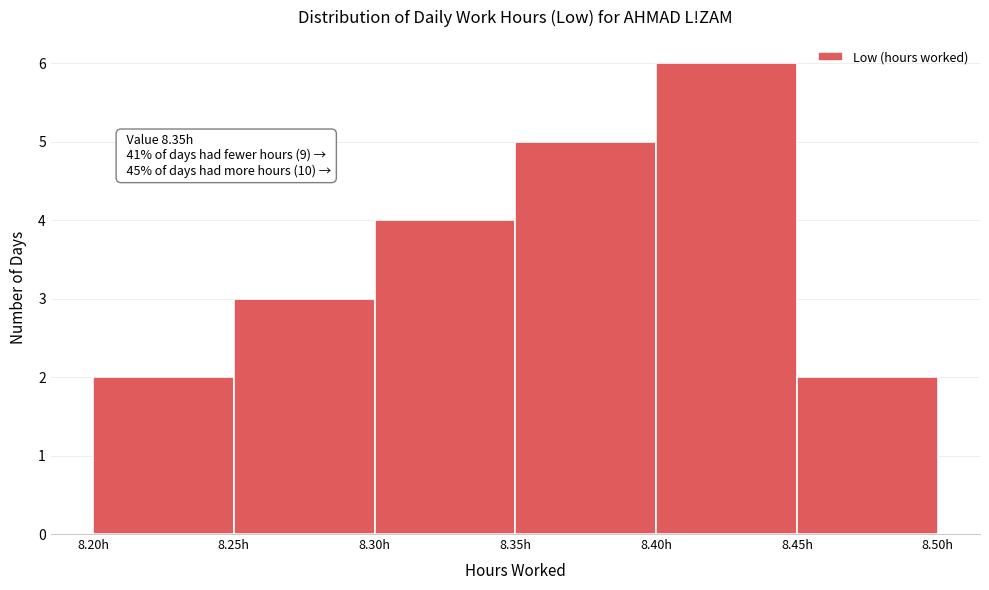

Over which range of the x-axis is the bar tallest?

8.40 to 8.45